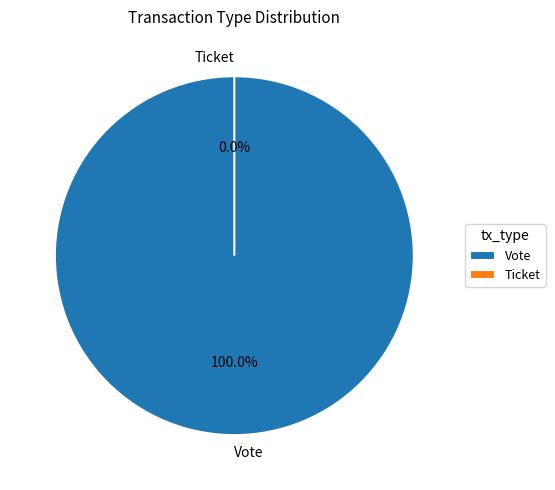

What is the largest slice in the pie chart?

Vote